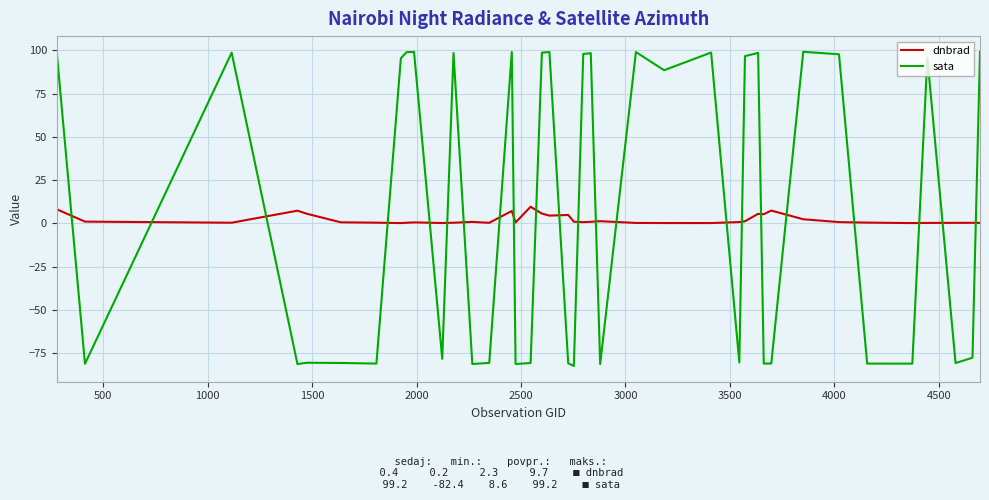

Count the number of data series in this chart.

2